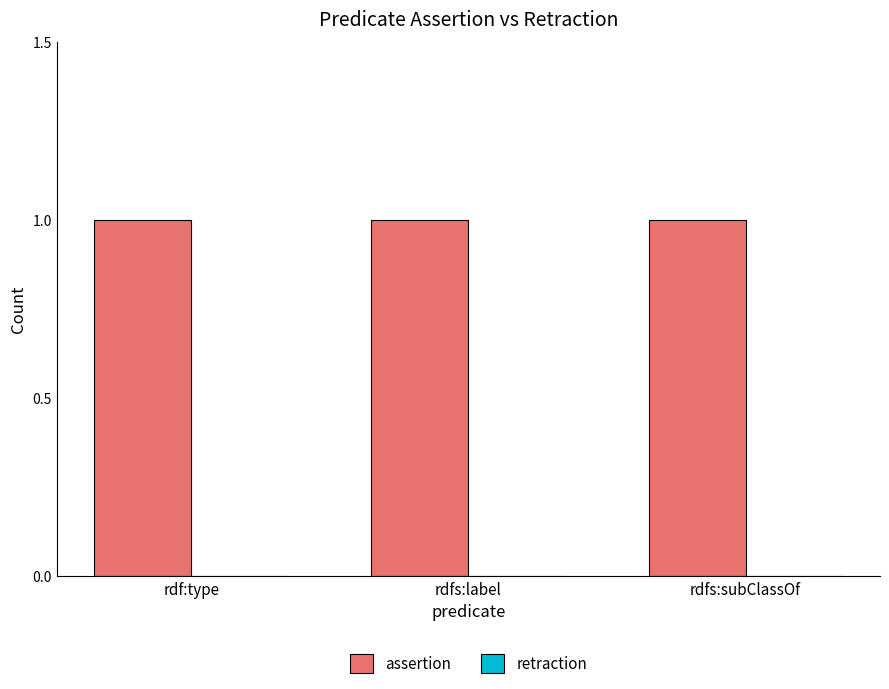

Is the value of assertion at rdfs:label greater than the value of retraction at rdfs:label?

Yes